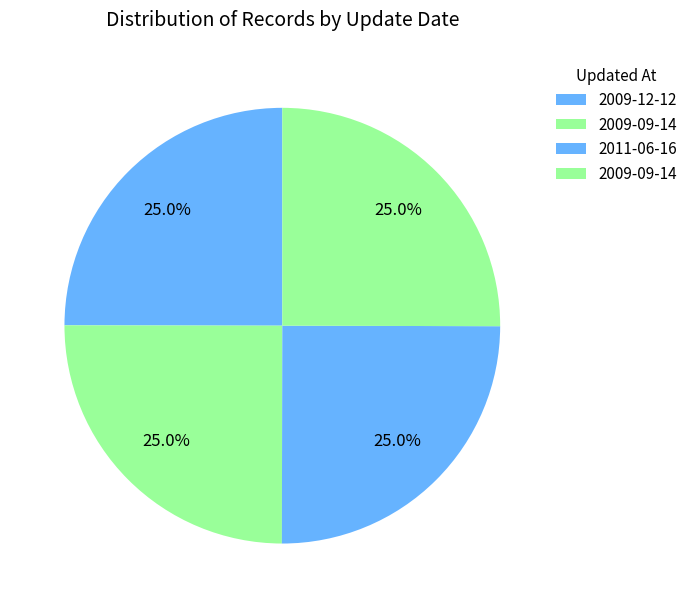

Is there a majority slice in this chart?

No